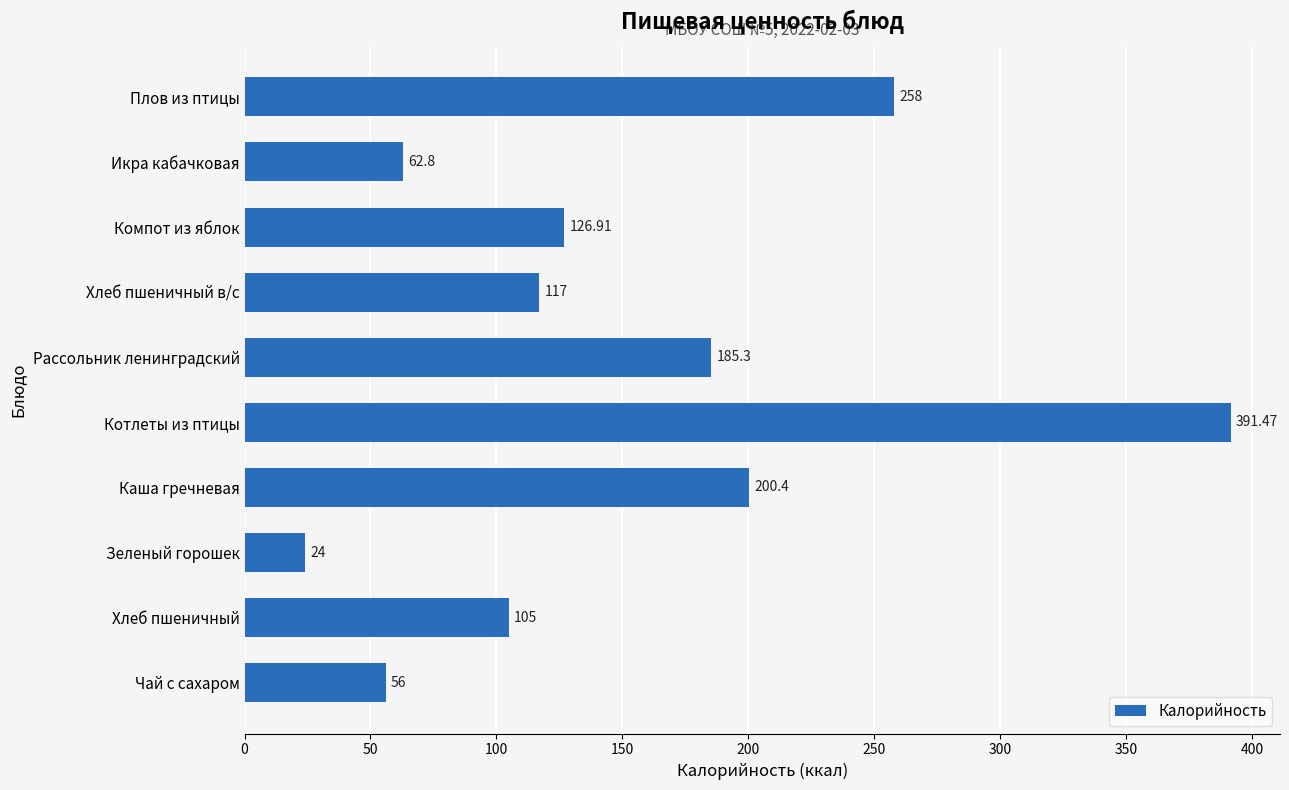

What is the label of the 4th bar from the bottom?

Каша гречневая